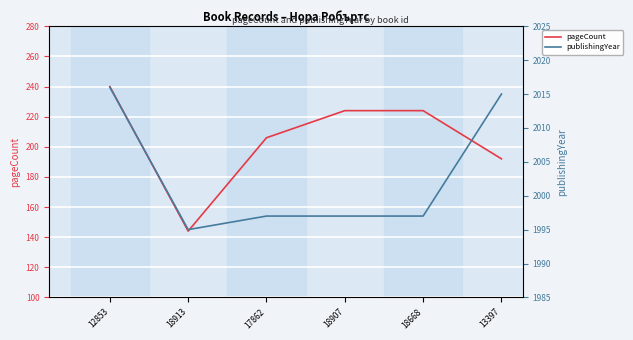

Reading left to right, extract all data points from this chart.

pageCount: 240	144	206	224	224	192
publishingYear: 2016	1995	1997	1997	1997	2015